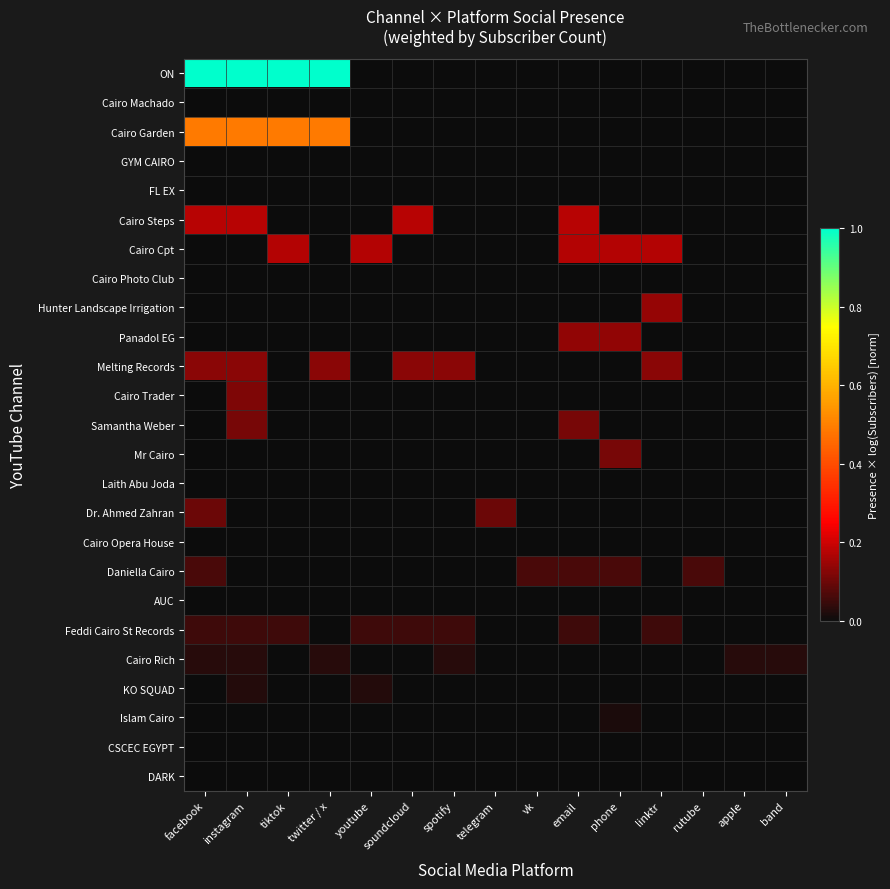

Reading left to right, extract all data points from this chart.

ON: facebook=1.0	instagram=1.0	tiktok=1.0	twitter / x=1.0	youtube=0.0	soundcloud=0.0	spotify=0.0	telegram=0.0	vk=0.0	email=0.0	phone=0.0	linktr=0.0	rutube=0.0	apple=0.0	band=0.0
Cairo Machado: facebook=0.0	instagram=0.0	tiktok=0.0	twitter / x=0.0	youtube=0.0	soundcloud=0.0	spotify=0.0	telegram=0.0	vk=0.0	email=0.0	phone=0.0	linktr=0.0	rutube=0.0	apple=0.0	band=0.0
Cairo Garden: facebook=0.5	instagram=0.5	tiktok=0.5	twitter / x=0.5	youtube=0.0	soundcloud=0.0	spotify=0.0	telegram=0.0	vk=0.0	email=0.0	phone=0.0	linktr=0.0	rutube=0.0	apple=0.0	band=0.0
GYM CAIRO: facebook=0.0	instagram=0.0	tiktok=0.0	twitter / x=0.0	youtube=0.0	soundcloud=0.0	spotify=0.0	telegram=0.0	vk=0.0	email=0.0	phone=0.0	linktr=0.0	rutube=0.0	apple=0.0	band=0.0
FL EX: facebook=0.0	instagram=0.0	tiktok=0.0	twitter / x=0.0	youtube=0.0	soundcloud=0.0	spotify=0.0	telegram=0.0	vk=0.0	email=0.0	phone=0.0	linktr=0.0	rutube=0.0	apple=0.0	band=0.0
Cairo Steps: facebook=0.2	instagram=0.2	tiktok=0.0	twitter / x=0.0	youtube=0.0	soundcloud=0.2	spotify=0.0	telegram=0.0	vk=0.0	email=0.2	phone=0.0	linktr=0.0	rutube=0.0	apple=0.0	band=0.0
Cairo Cpt: facebook=0.0	instagram=0.0	tiktok=0.2	twitter / x=0.0	youtube=0.2	soundcloud=0.0	spotify=0.0	telegram=0.0	vk=0.0	email=0.2	phone=0.2	linktr=0.2	rutube=0.0	apple=0.0	band=0.0
Cairo Photo Club: facebook=0.0	instagram=0.0	tiktok=0.0	twitter / x=0.0	youtube=0.0	soundcloud=0.0	spotify=0.0	telegram=0.0	vk=0.0	email=0.0	phone=0.0	linktr=0.0	rutube=0.0	apple=0.0	band=0.0
Hunter Landscape Irrigation: facebook=0.0	instagram=0.0	tiktok=0.0	twitter / x=0.0	youtube=0.0	soundcloud=0.0	spotify=0.0	telegram=0.0	vk=0.0	email=0.0	phone=0.0	linktr=0.1	rutube=0.0	apple=0.0	band=0.0
Panadol EG: facebook=0.0	instagram=0.0	tiktok=0.0	twitter / x=0.0	youtube=0.0	soundcloud=0.0	spotify=0.0	telegram=0.0	vk=0.0	email=0.1	phone=0.1	linktr=0.0	rutube=0.0	apple=0.0	band=0.0
Melting Records: facebook=0.1	instagram=0.1	tiktok=0.0	twitter / x=0.1	youtube=0.0	soundcloud=0.1	spotify=0.1	telegram=0.0	vk=0.0	email=0.0	phone=0.0	linktr=0.1	rutube=0.0	apple=0.0	band=0.0
Cairo Trader: facebook=0.0	instagram=0.1	tiktok=0.0	twitter / x=0.0	youtube=0.0	soundcloud=0.0	spotify=0.0	telegram=0.0	vk=0.0	email=0.0	phone=0.0	linktr=0.0	rutube=0.0	apple=0.0	band=0.0
Samantha Weber: facebook=0.0	instagram=0.1	tiktok=0.0	twitter / x=0.0	youtube=0.0	soundcloud=0.0	spotify=0.0	telegram=0.0	vk=0.0	email=0.1	phone=0.0	linktr=0.0	rutube=0.0	apple=0.0	band=0.0
Mr Cairo: facebook=0.0	instagram=0.0	tiktok=0.0	twitter / x=0.0	youtube=0.0	soundcloud=0.0	spotify=0.0	telegram=0.0	vk=0.0	email=0.0	phone=0.1	linktr=0.0	rutube=0.0	apple=0.0	band=0.0
Laith Abu Joda: facebook=0.0	instagram=0.0	tiktok=0.0	twitter / x=0.0	youtube=0.0	soundcloud=0.0	spotify=0.0	telegram=0.0	vk=0.0	email=0.0	phone=0.0	linktr=0.0	rutube=0.0	apple=0.0	band=0.0
Dr. Ahmed Zahran: facebook=0.1	instagram=0.0	tiktok=0.0	twitter / x=0.0	youtube=0.0	soundcloud=0.0	spotify=0.0	telegram=0.1	vk=0.0	email=0.0	phone=0.0	linktr=0.0	rutube=0.0	apple=0.0	band=0.0
Cairo Opera House: facebook=0.0	instagram=0.0	tiktok=0.0	twitter / x=0.0	youtube=0.0	soundcloud=0.0	spotify=0.0	telegram=0.0	vk=0.0	email=0.0	phone=0.0	linktr=0.0	rutube=0.0	apple=0.0	band=0.0
Daniella Cairo: facebook=0.1	instagram=0.0	tiktok=0.0	twitter / x=0.0	youtube=0.0	soundcloud=0.0	spotify=0.0	telegram=0.0	vk=0.1	email=0.1	phone=0.1	linktr=0.0	rutube=0.1	apple=0.0	band=0.0
AUC: facebook=0.0	instagram=0.0	tiktok=0.0	twitter / x=0.0	youtube=0.0	soundcloud=0.0	spotify=0.0	telegram=0.0	vk=0.0	email=0.0	phone=0.0	linktr=0.0	rutube=0.0	apple=0.0	band=0.0
Feddi Cairo St Records: facebook=0.1	instagram=0.1	tiktok=0.1	twitter / x=0.0	youtube=0.1	soundcloud=0.1	spotify=0.1	telegram=0.0	vk=0.0	email=0.1	phone=0.0	linktr=0.1	rutube=0.0	apple=0.0	band=0.0
Cairo Rich: facebook=0.0	instagram=0.0	tiktok=0.0	twitter / x=0.0	youtube=0.0	soundcloud=0.0	spotify=0.0	telegram=0.0	vk=0.0	email=0.0	phone=0.0	linktr=0.0	rutube=0.0	apple=0.0	band=0.0
KO SQUAD: facebook=0.0	instagram=0.0	tiktok=0.0	twitter / x=0.0	youtube=0.0	soundcloud=0.0	spotify=0.0	telegram=0.0	vk=0.0	email=0.0	phone=0.0	linktr=0.0	rutube=0.0	apple=0.0	band=0.0
Islam Cairo: facebook=0.0	instagram=0.0	tiktok=0.0	twitter / x=0.0	youtube=0.0	soundcloud=0.0	spotify=0.0	telegram=0.0	vk=0.0	email=0.0	phone=0.0	linktr=0.0	rutube=0.0	apple=0.0	band=0.0
CSCEC EGYPT: facebook=0.0	instagram=0.0	tiktok=0.0	twitter / x=0.0	youtube=0.0	soundcloud=0.0	spotify=0.0	telegram=0.0	vk=0.0	email=0.0	phone=0.0	linktr=0.0	rutube=0.0	apple=0.0	band=0.0
DARK: facebook=0.0	instagram=0.0	tiktok=0.0	twitter / x=0.0	youtube=0.0	soundcloud=0.0	spotify=0.0	telegram=0.0	vk=0.0	email=0.0	phone=0.0	linktr=0.0	rutube=0.0	apple=0.0	band=0.0